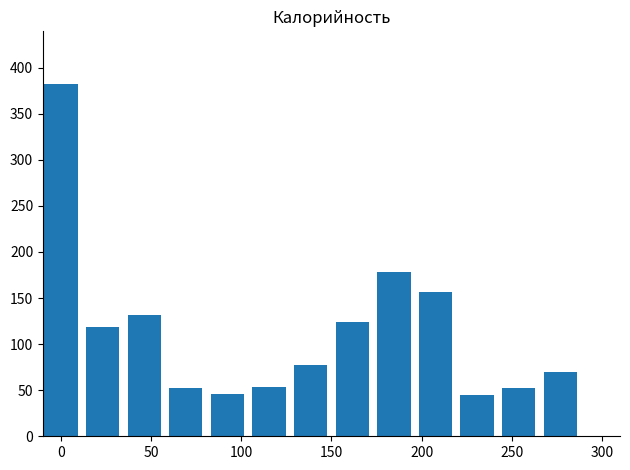

Does the chart contain any negative values?

No